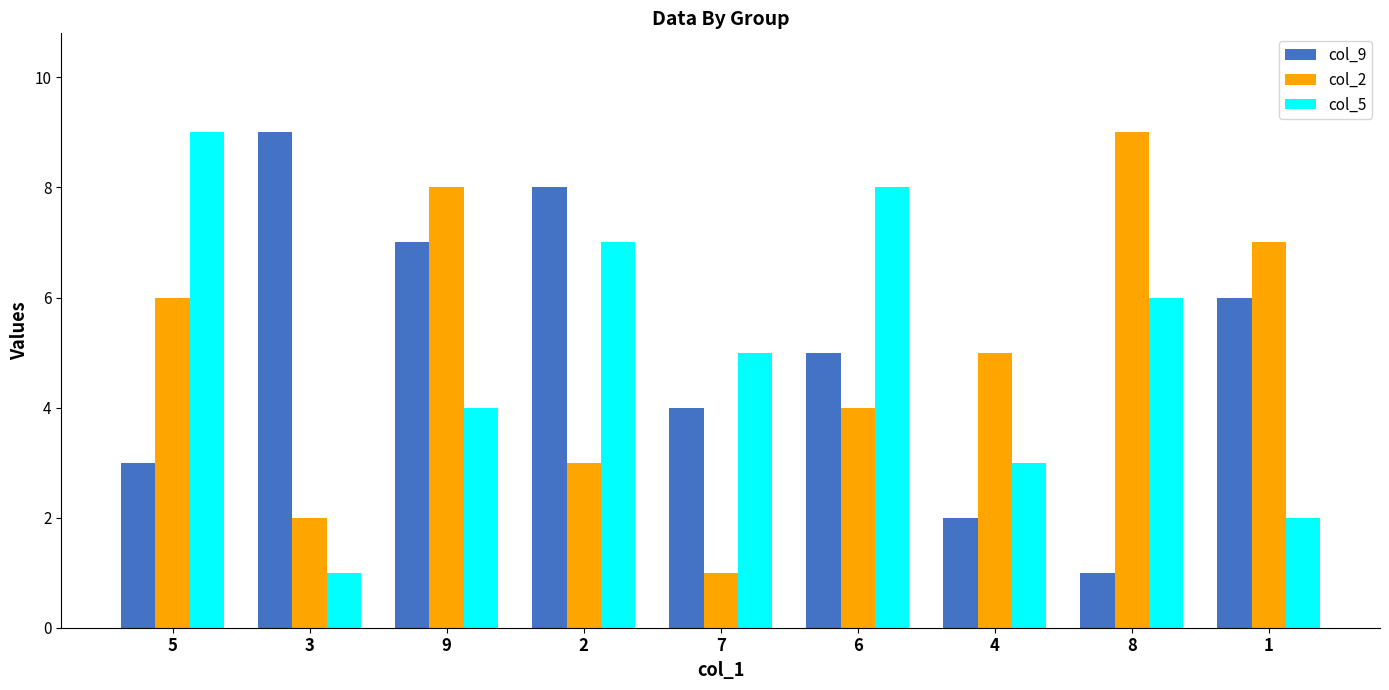

What is the sum of all col_2 values?

45